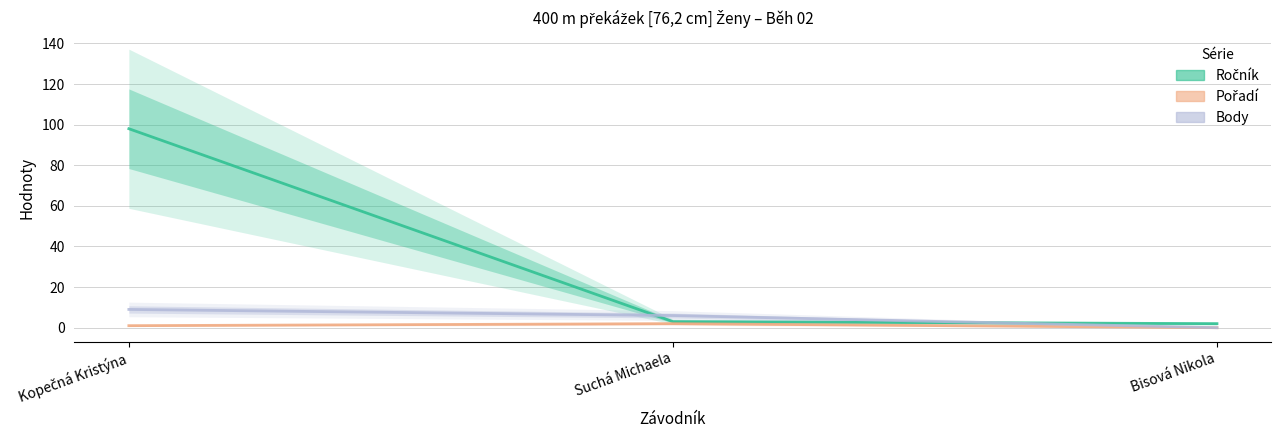

How many lines are shown in the chart?

3